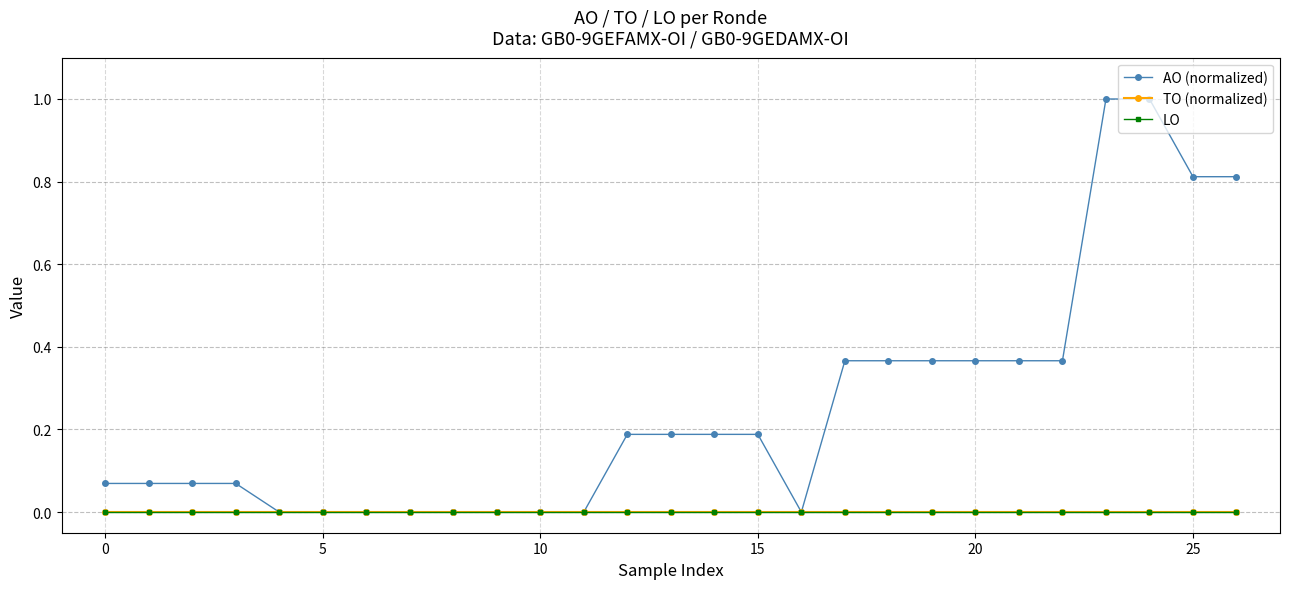

Does the chart have visible grid lines?

Yes